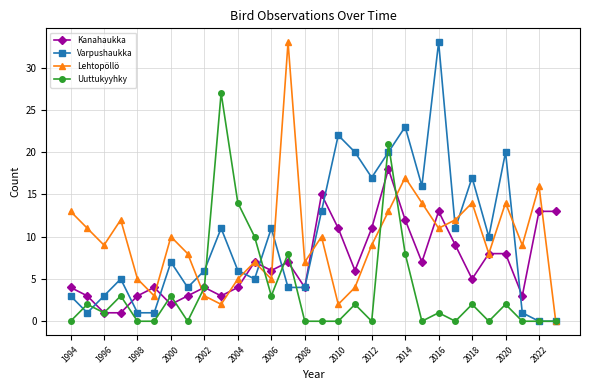

True or false: Uuttukyyhky has more than 2 interior local peaks.

True